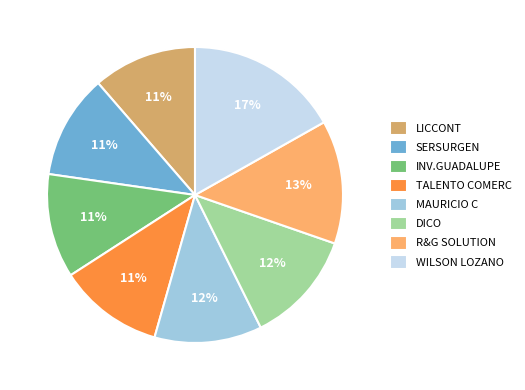

The MAURICIO C slice represents 12% of the pie. True or false?

True